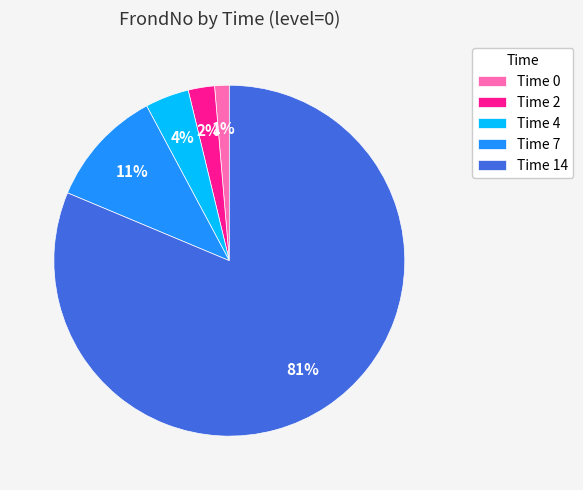

To the nearest percent, what is the difference between the Time 0 and Time 4 slice percentages?

3%